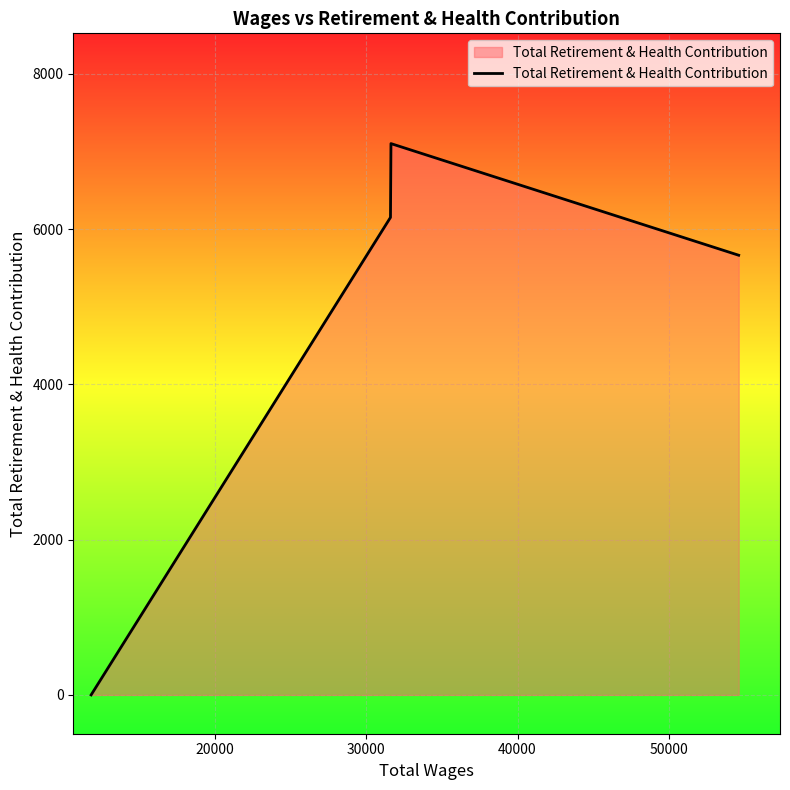

What is the difference between the maximum and minimum values?

7101